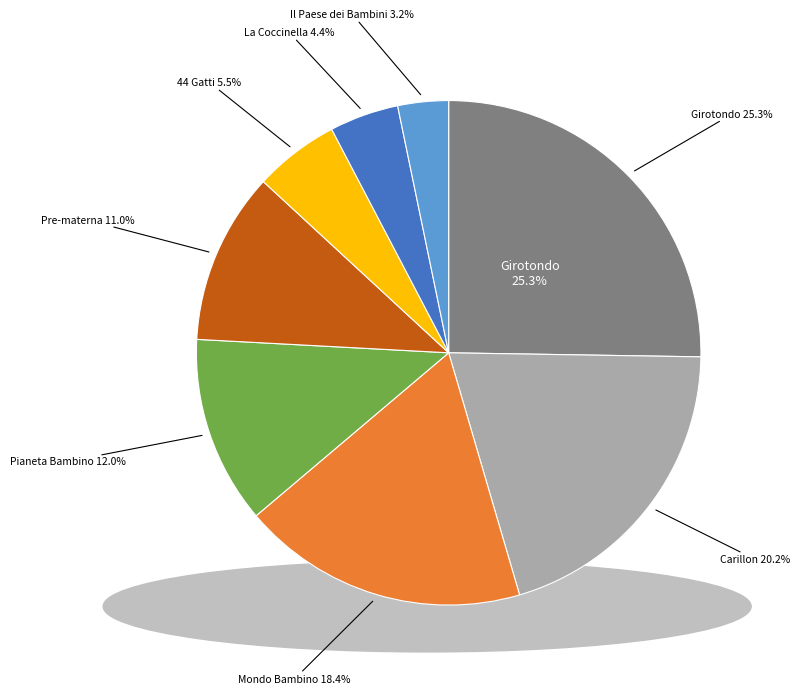

How many segments does this pie chart have?

8